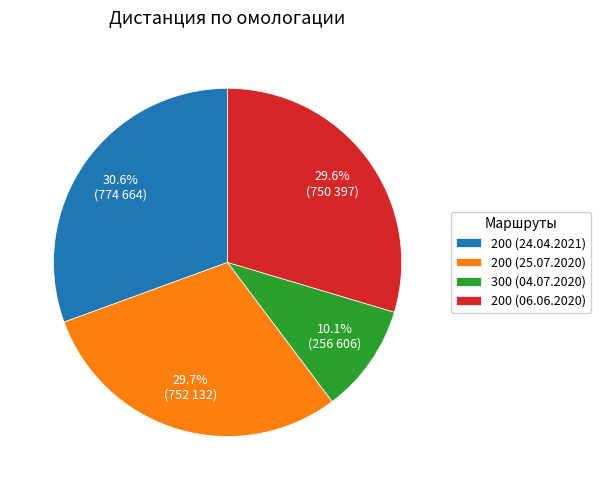

Does 300 (04.07.2020) represent more than half of the total?

No